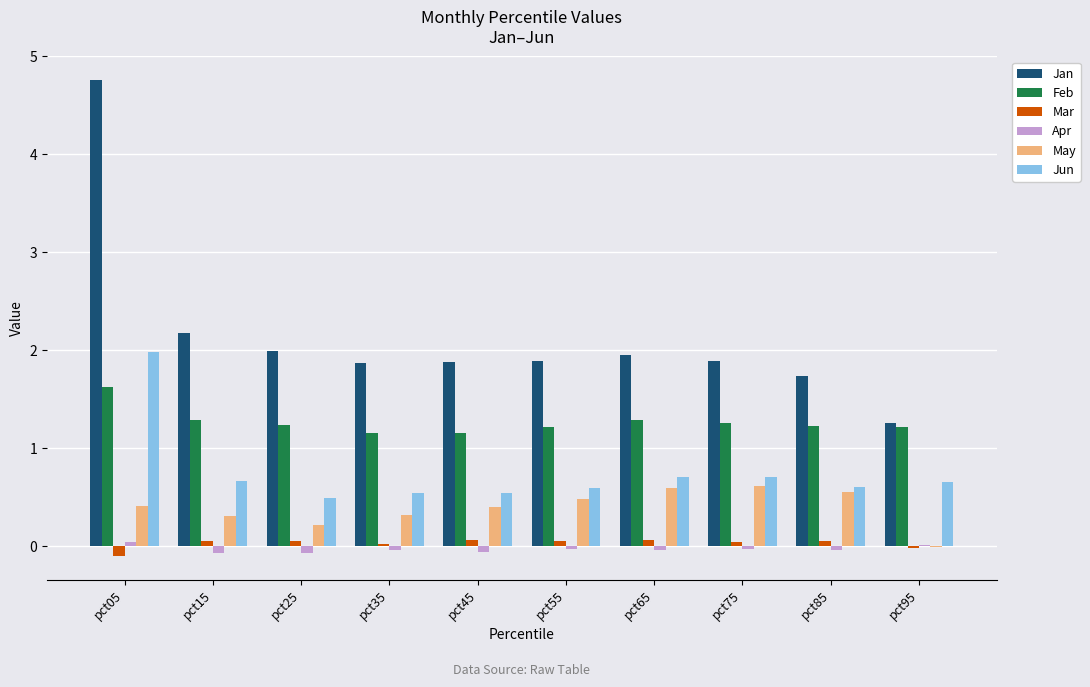

What is the maximum value for Jan?

4.8